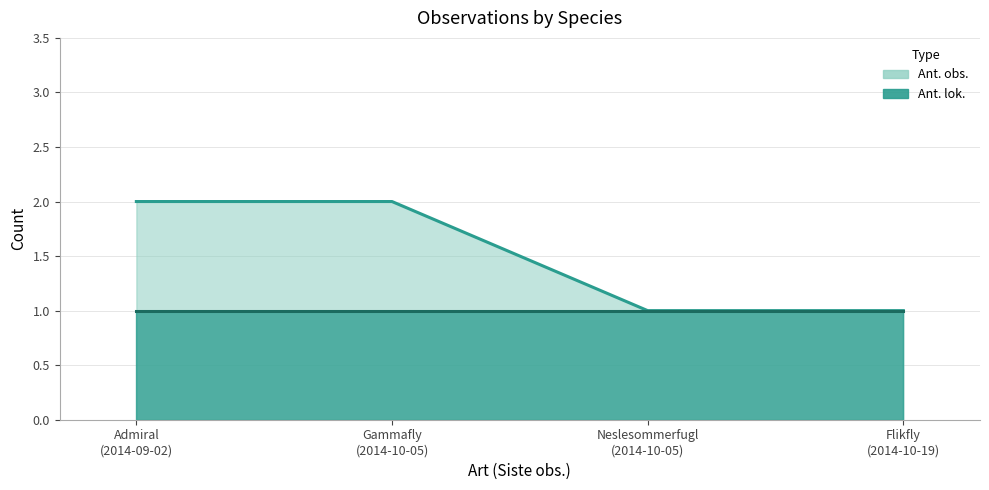

How many distinct data groups are displayed?

2